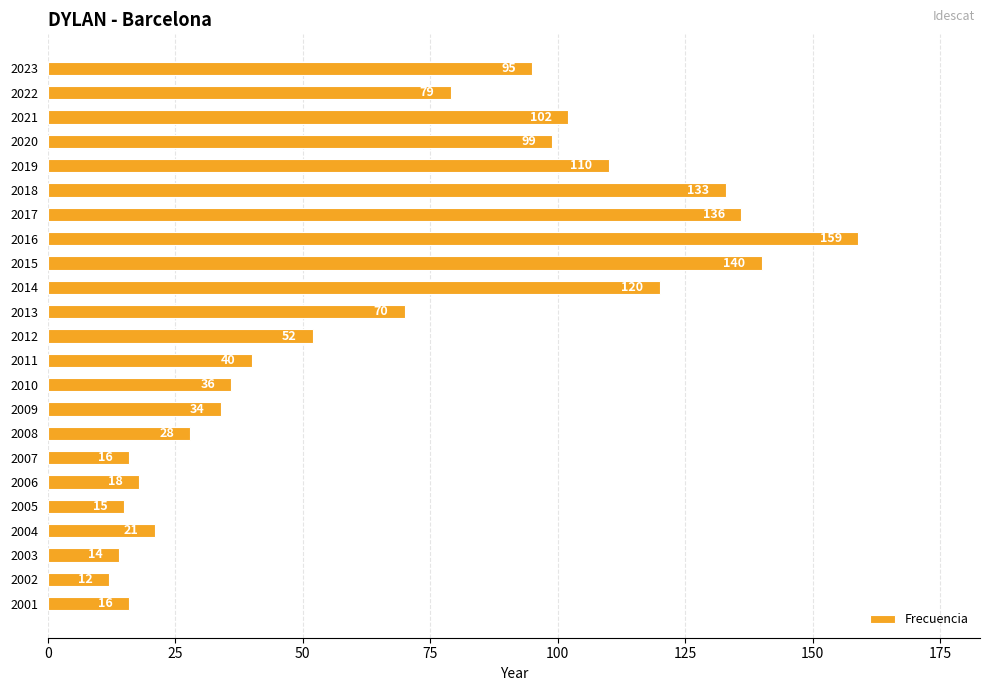

Which has a higher value, 2001 or 2018?

2018